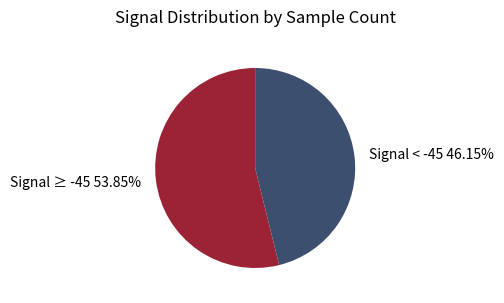

Is there a majority slice in this chart?

Yes